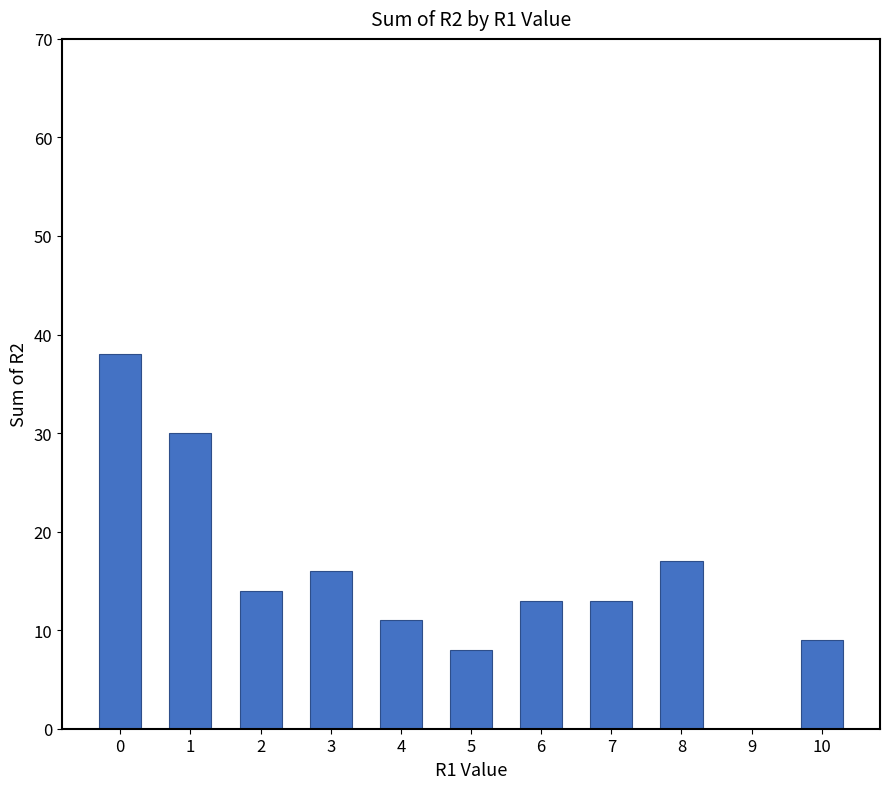

How many categories are shown in the chart?

11